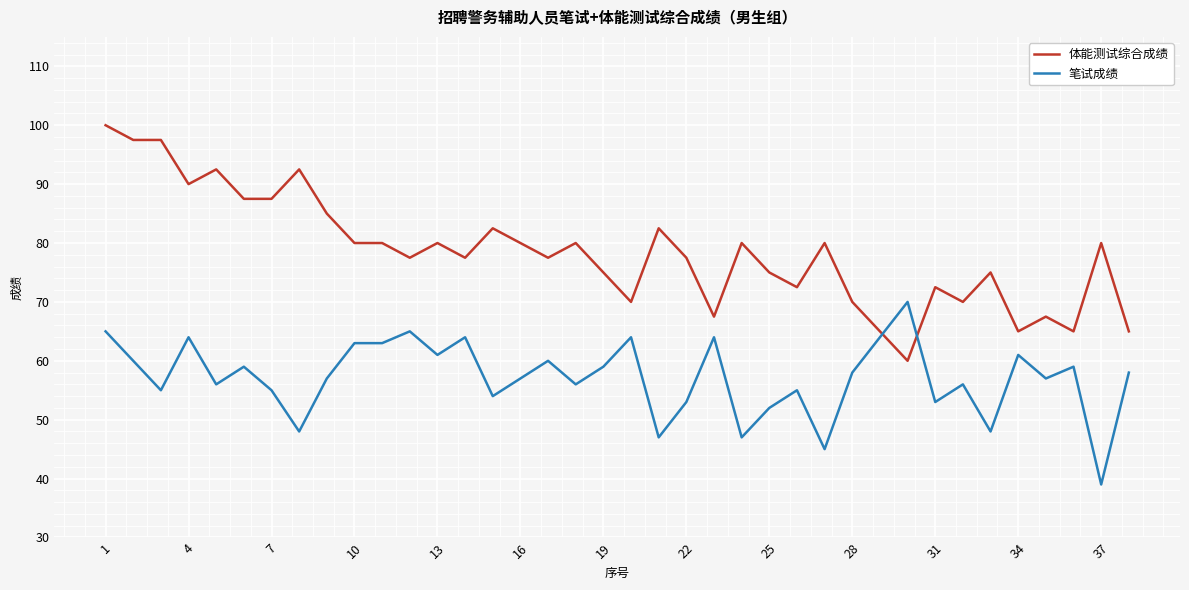

Which series has the largest range (max minus min)?

体能测试综合成绩